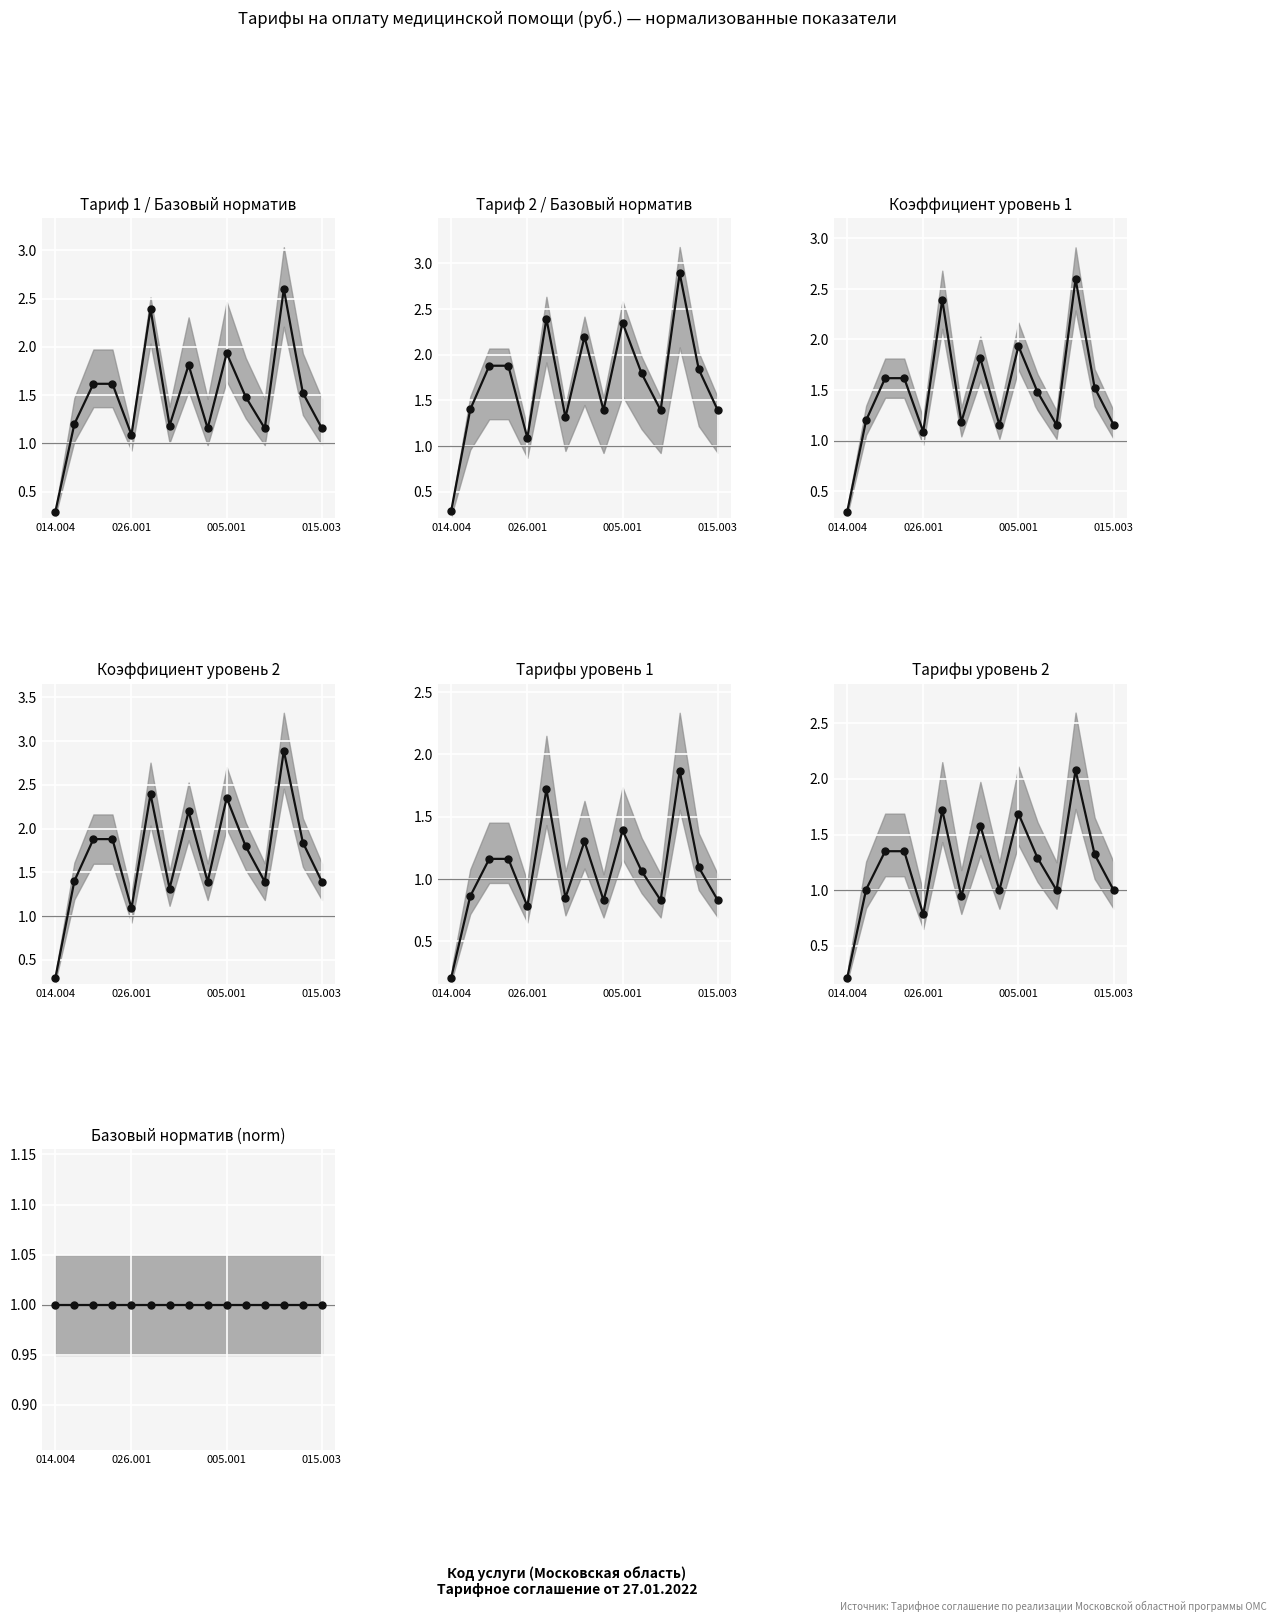

How many values in the Коэф уровень 2 series are below 1?

1